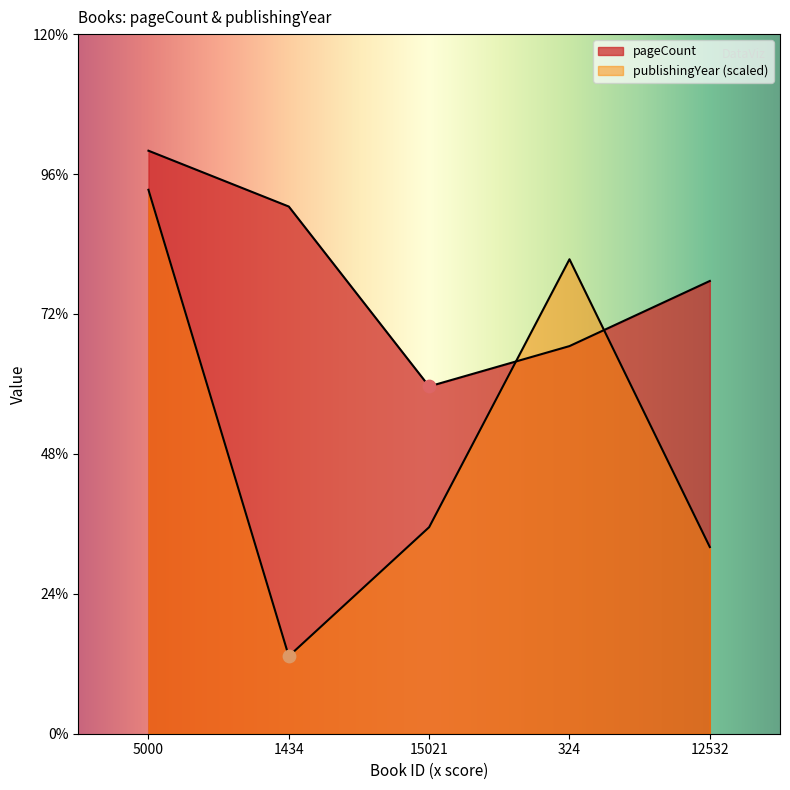

Which series has the largest total across all categories?

pageCount